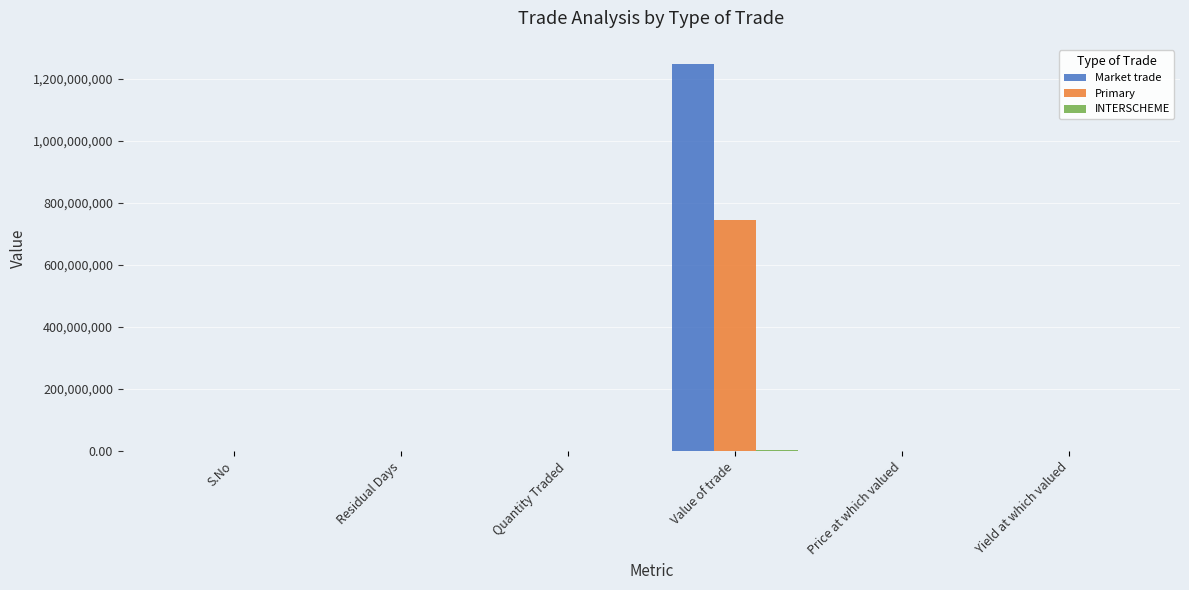

Which series has the largest total across all categories?

Market trade